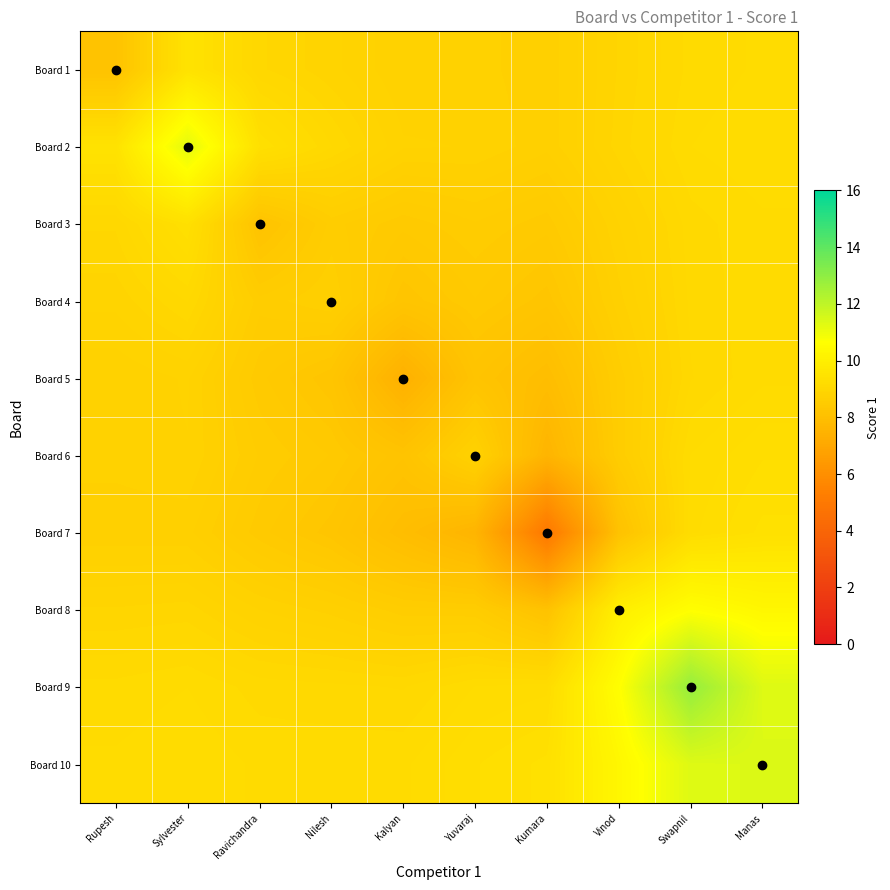

Rank the series at Vinod from lowest to highest value.

Board 7, Board 6, Board 5, Board 4, Board 3, Board 1, Board 2, Board 8, Board 10, Board 9